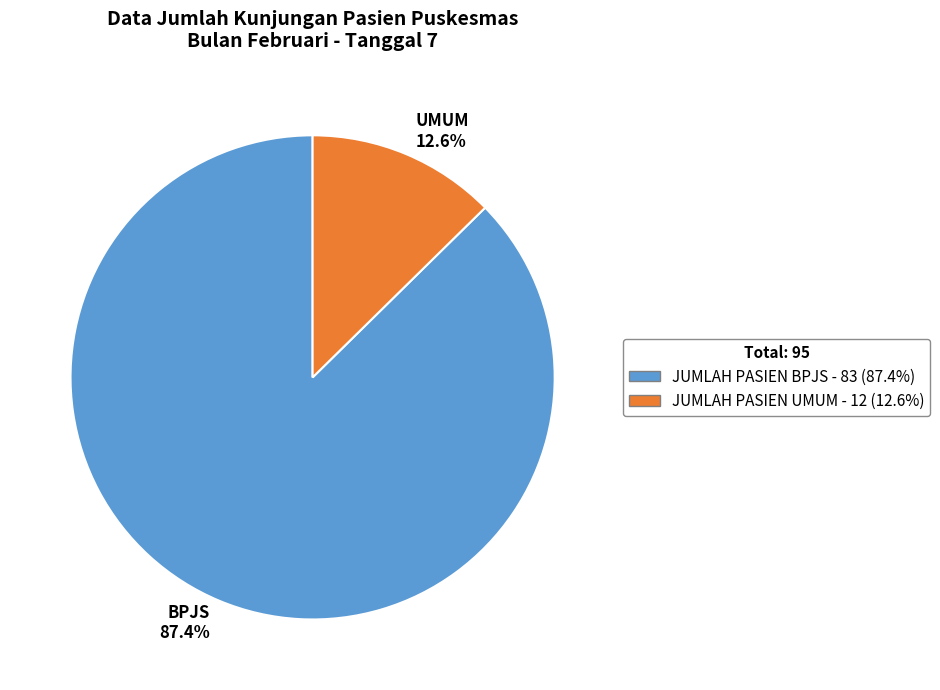

Which has a higher value, JUMLAH PASIEN UMUM or JUMLAH PASIEN BPJS?

JUMLAH PASIEN BPJS